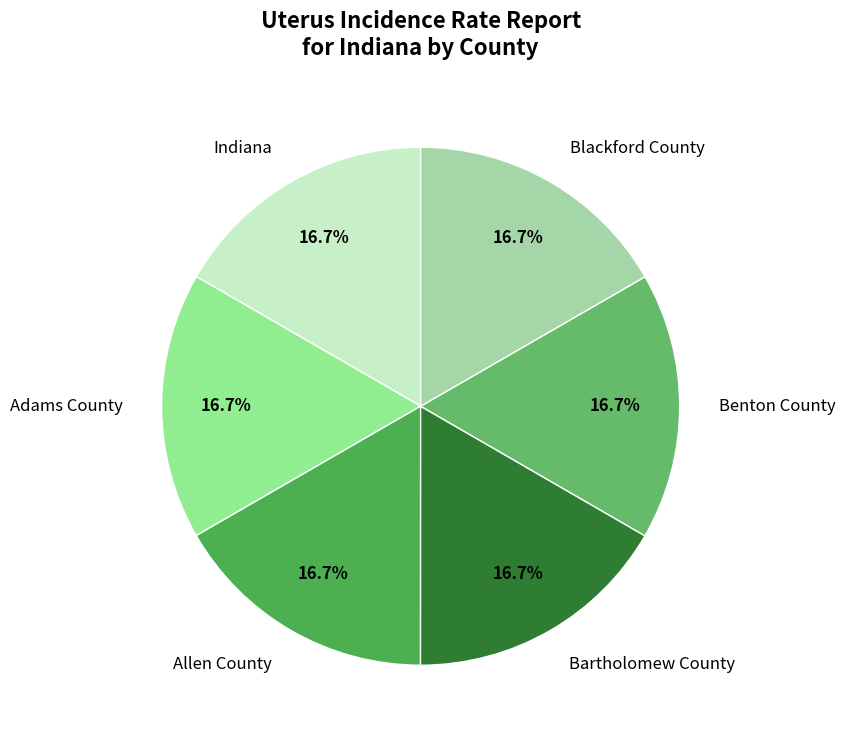

Does Bartholomew County account for over 50% of the chart?

No